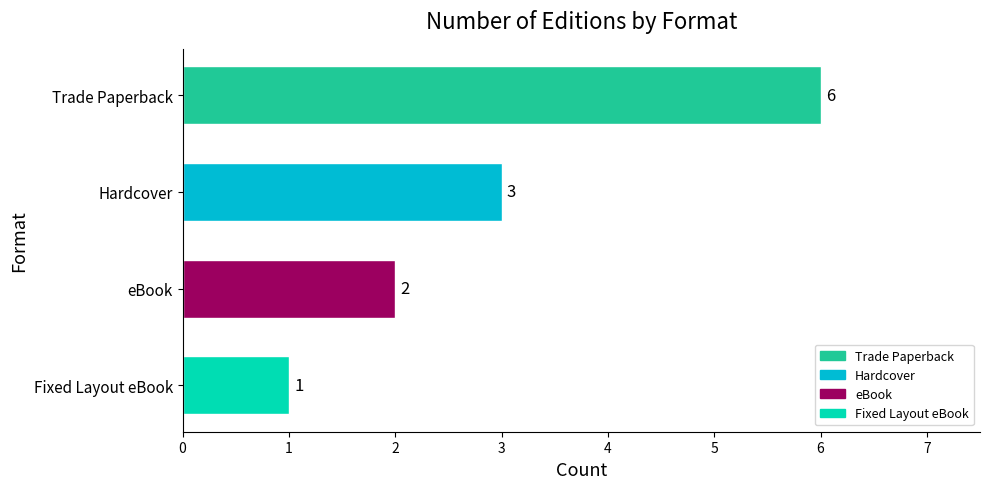

At which label is the value closest to 3?

Hardcover